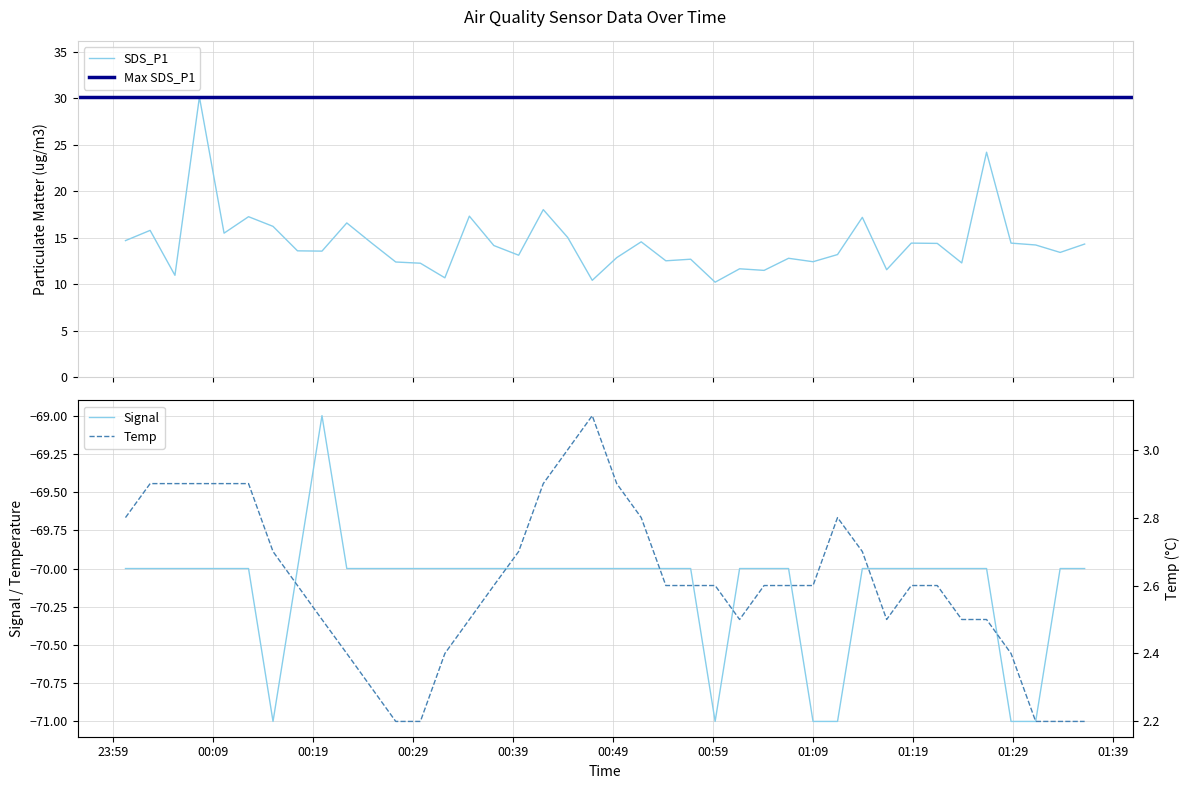

What is the average value of the Signal series?

-70.1